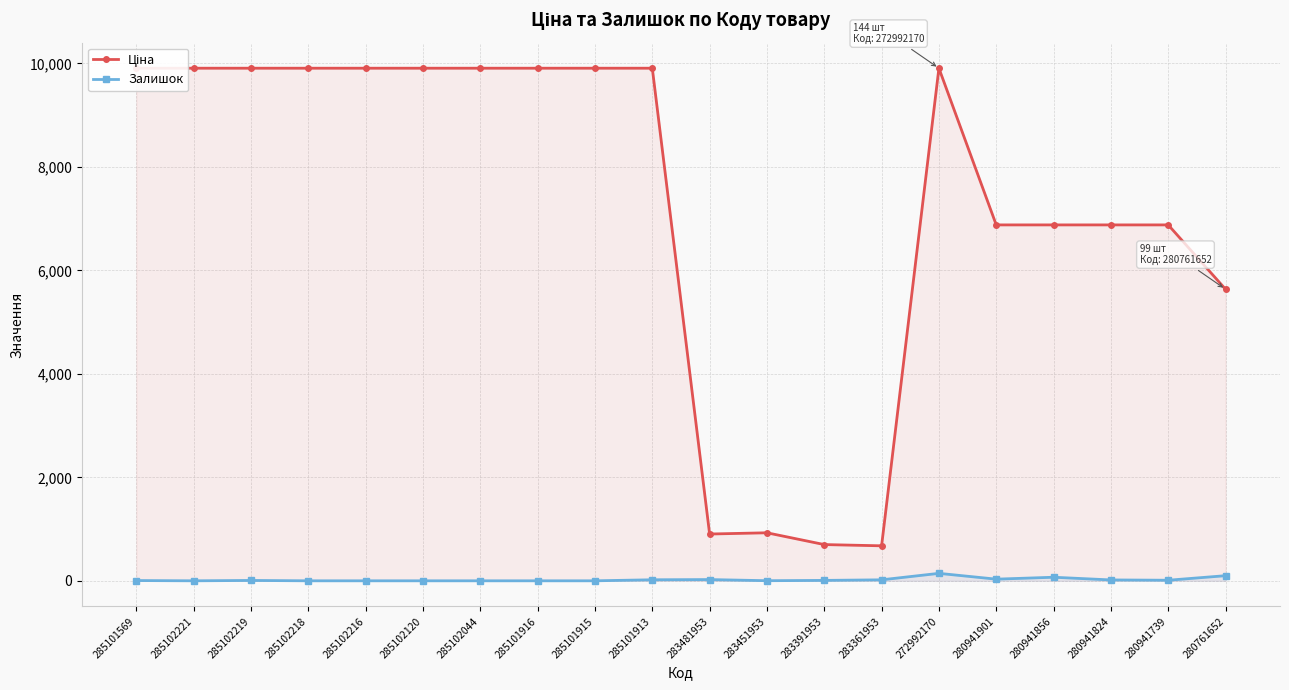

List the labels in order of Залишок value, smallest first.

285102221, 285102218, 285102216, 285102120, 285102044, 285101916, 285101915, 283451953, 285101569, 285102219, 283391953, 280941739, 280941824, 283361953, 285101913, 283481953, 280941901, 280941856, 280761652, 272992170